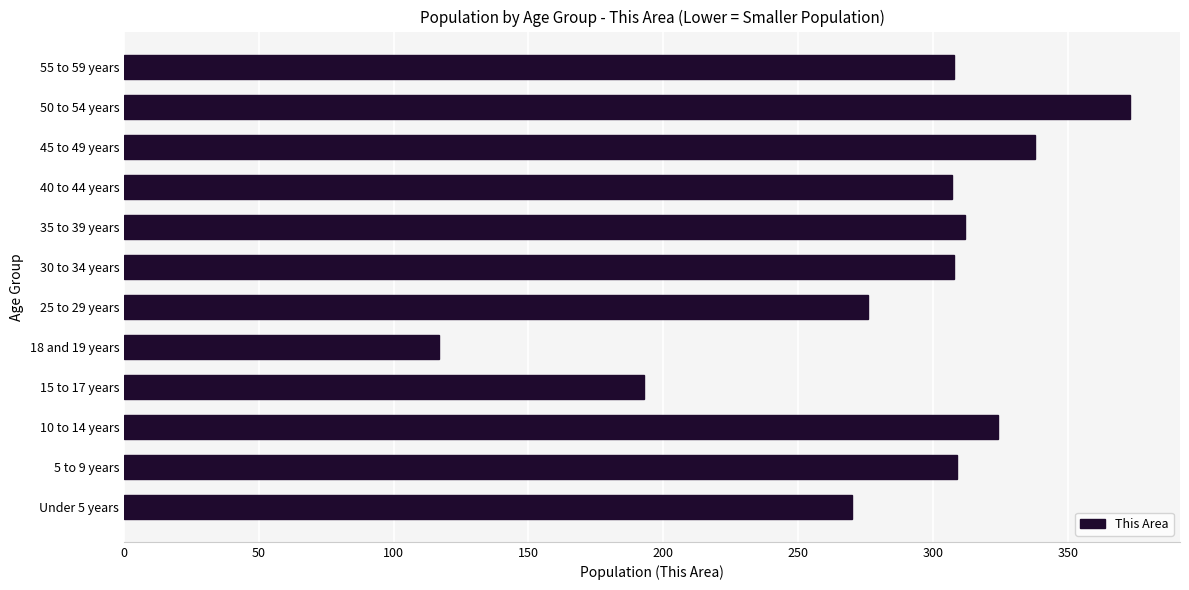

The value at 40 to 44 years is 514. True or false?

False